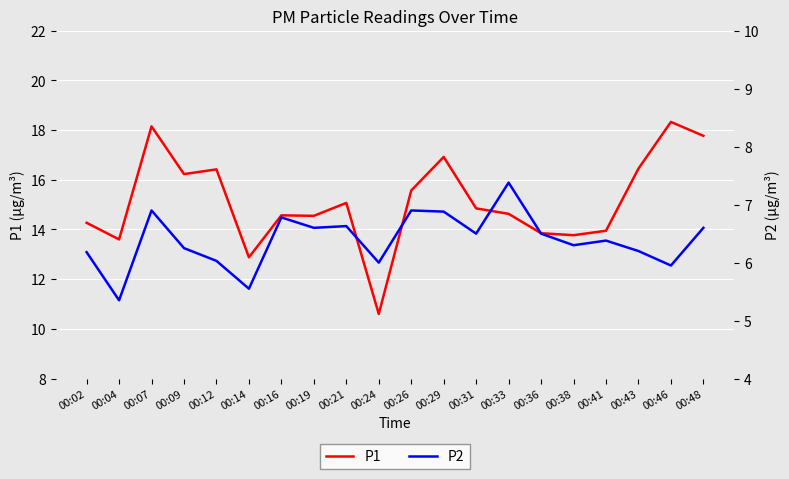

True or false: P2 and P1 cross at least once.

False